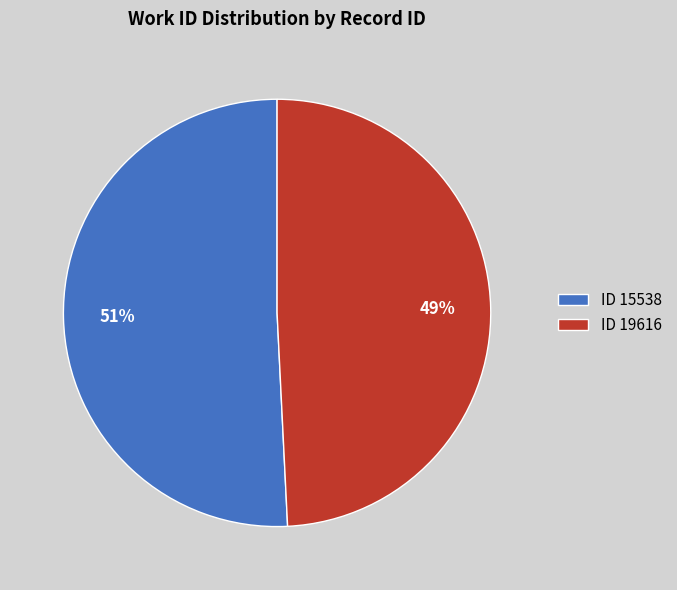

Which category accounts for the majority?

ID 15538